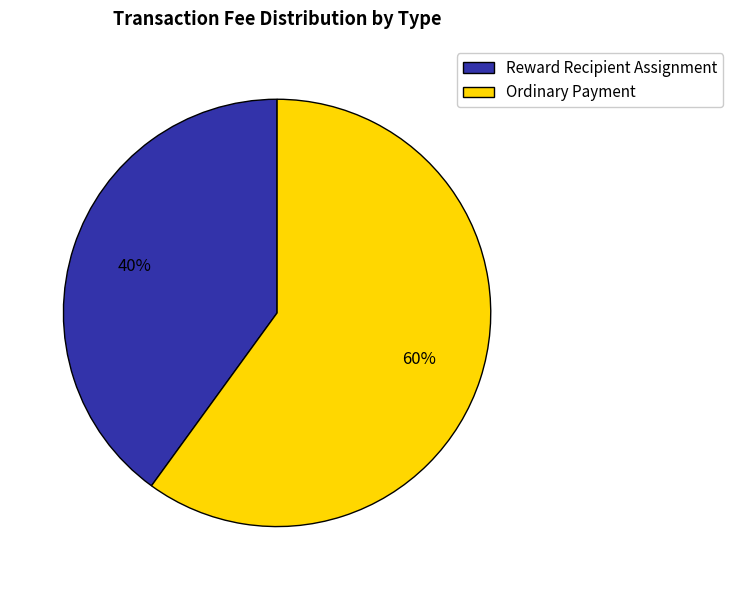

To the nearest percent, what is the difference between the Ordinary Payment and Reward Recipient Assignment slice percentages?

20%